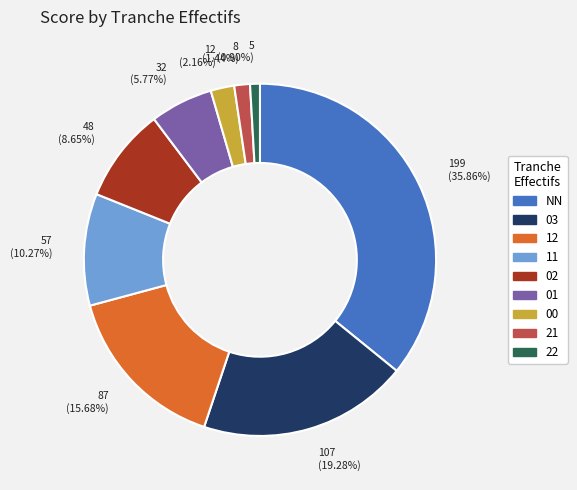

Is it true that 03 is 26% of the pie?

False